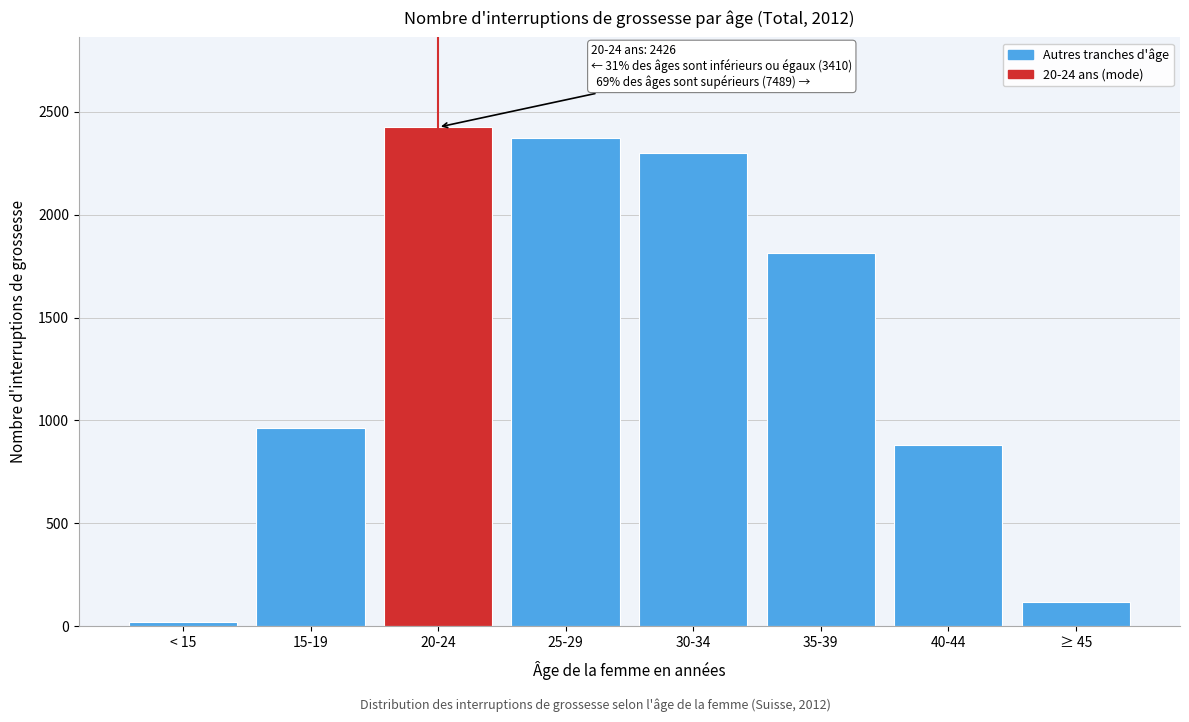

Reading left to right, list all the values displayed in this chart.

< 15=20	15-19=964	20-24=2426	25-29=2374	30-34=2300	35-39=1816	40-44=880	≥ 45=119